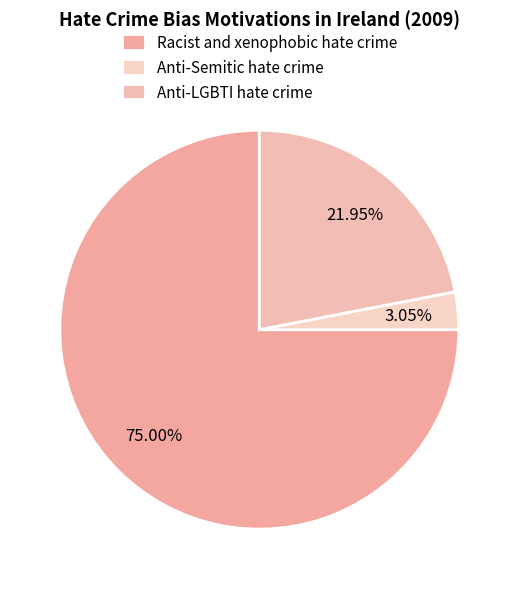

What percentage is the Anti-Semitic hate crime slice, to the nearest percent?

3%